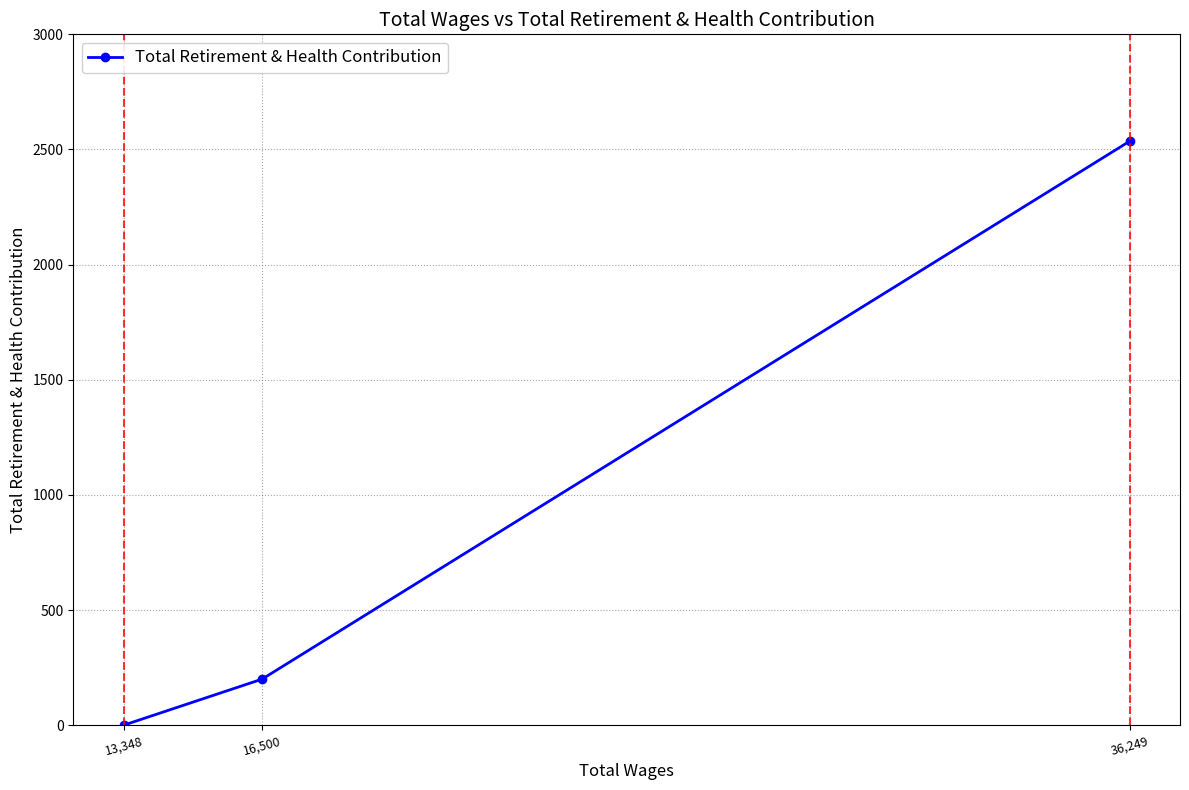

True or false: the data shows 1724 at 36,249.

False